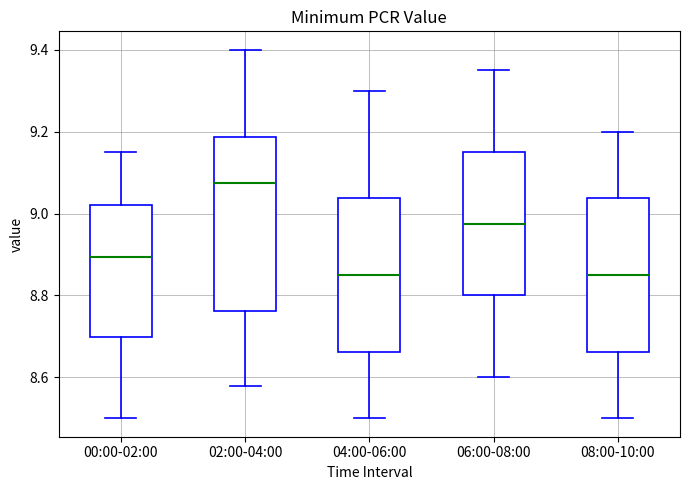

Which box's median line is the highest?

02:00-04:00